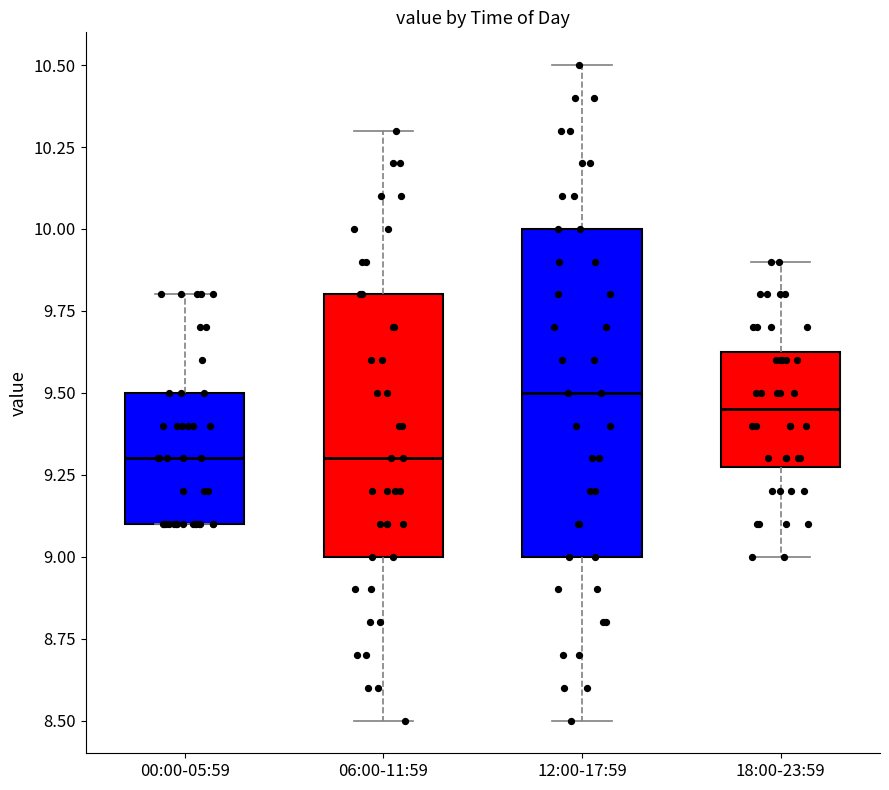

Reading left to right, read every box against the y-axis: the position of its median line, the range the box covers, and the ends of its whiskers. The values are not printed on the chart, so give them approximately, as read against the axis.

00:00-05:59: median 9.30, box 9.10 to 9.50, whiskers 9.10 to 9.80
06:00-11:59: median 9.30, box 9.00 to 9.80, whiskers 8.50 to 10.30
12:00-17:59: median 9.50, box 9.00 to 10.00, whiskers 8.50 to 10.50
18:00-23:59: median 9.45, box 9.30 to 9.65, whiskers 9.00 to 9.90